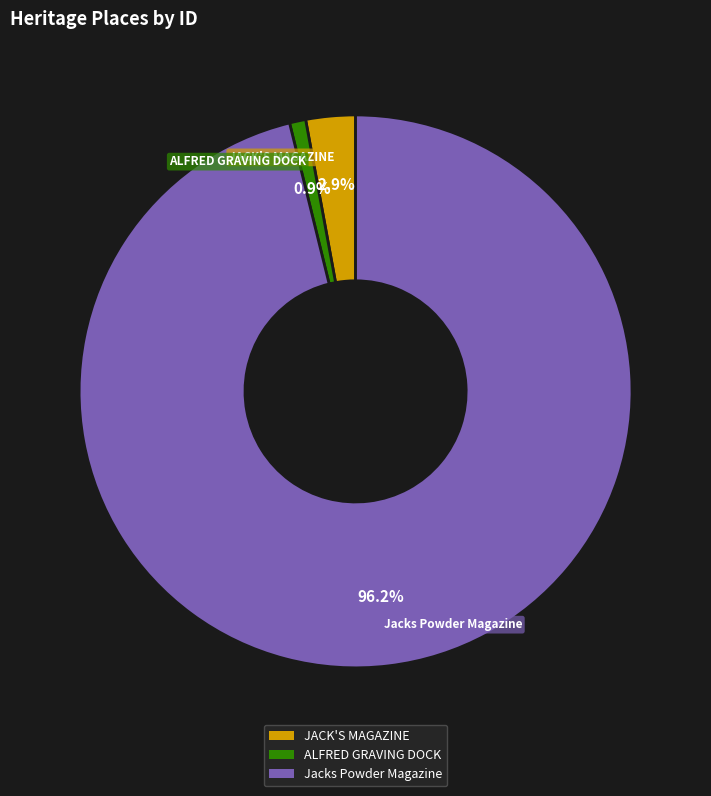

What percentage is the JACK'S MAGAZINE slice, to the nearest percent?

3%